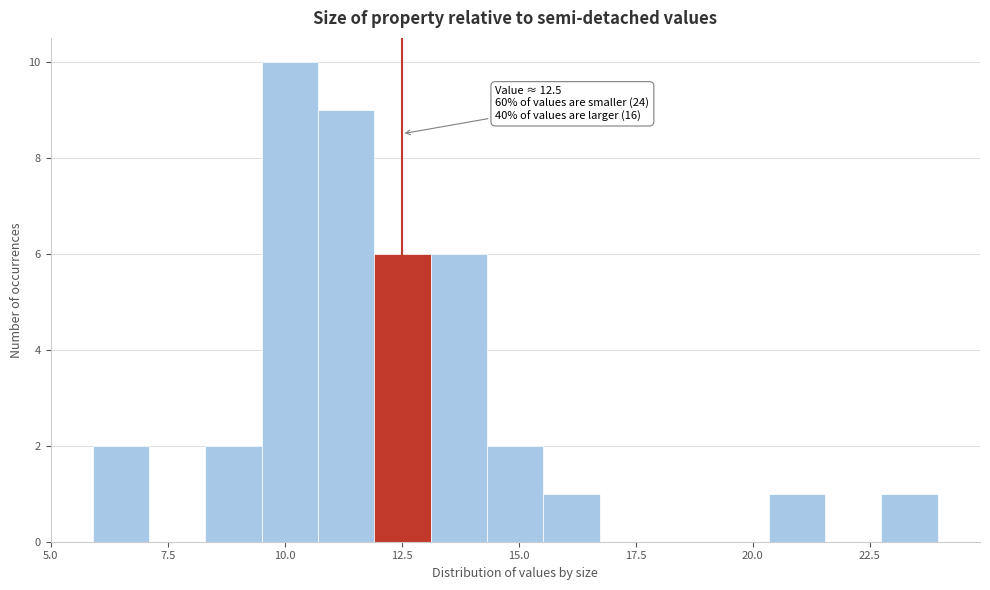

Read against the x-axis, roughly where is the centre of the tallest bar?

10.0